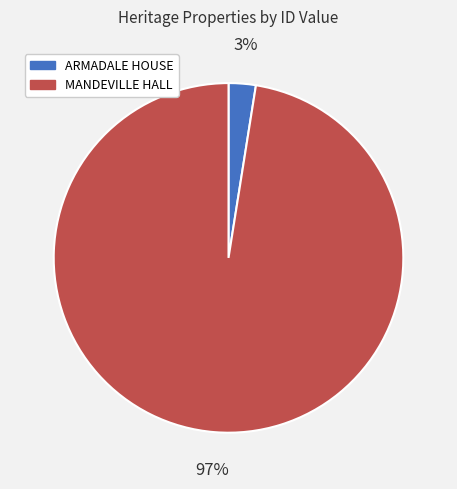

To the nearest percent, what is the average slice percentage?

50%